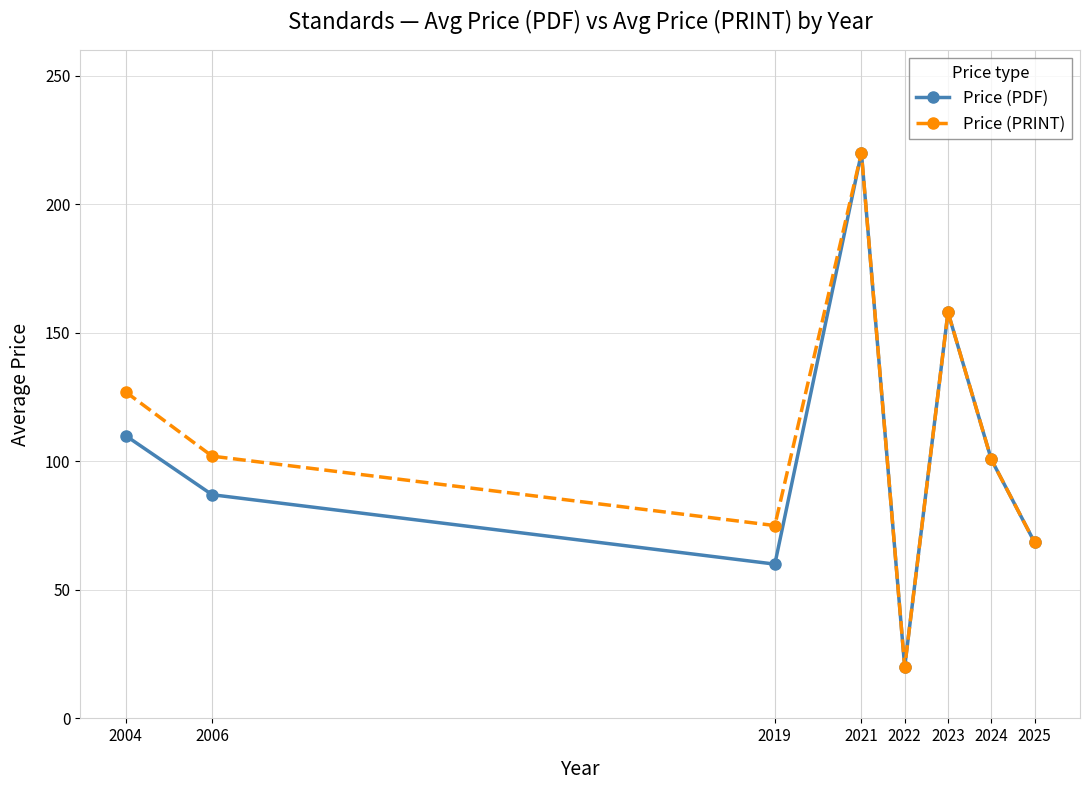

Read the Price (PDF) value at 2025.

68.5